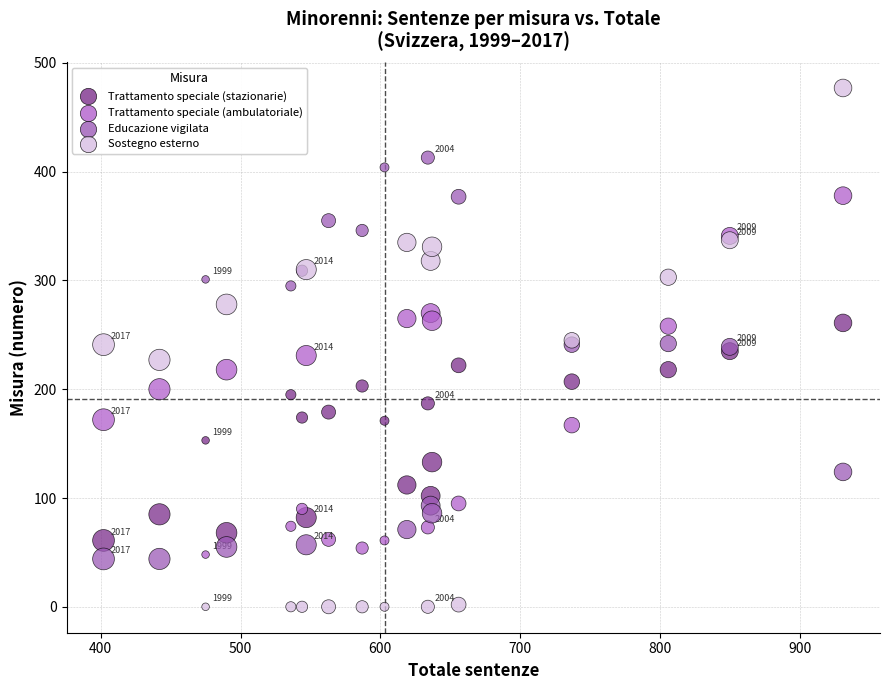

Which series has the widest spread of Y values?

Sostegno esterno